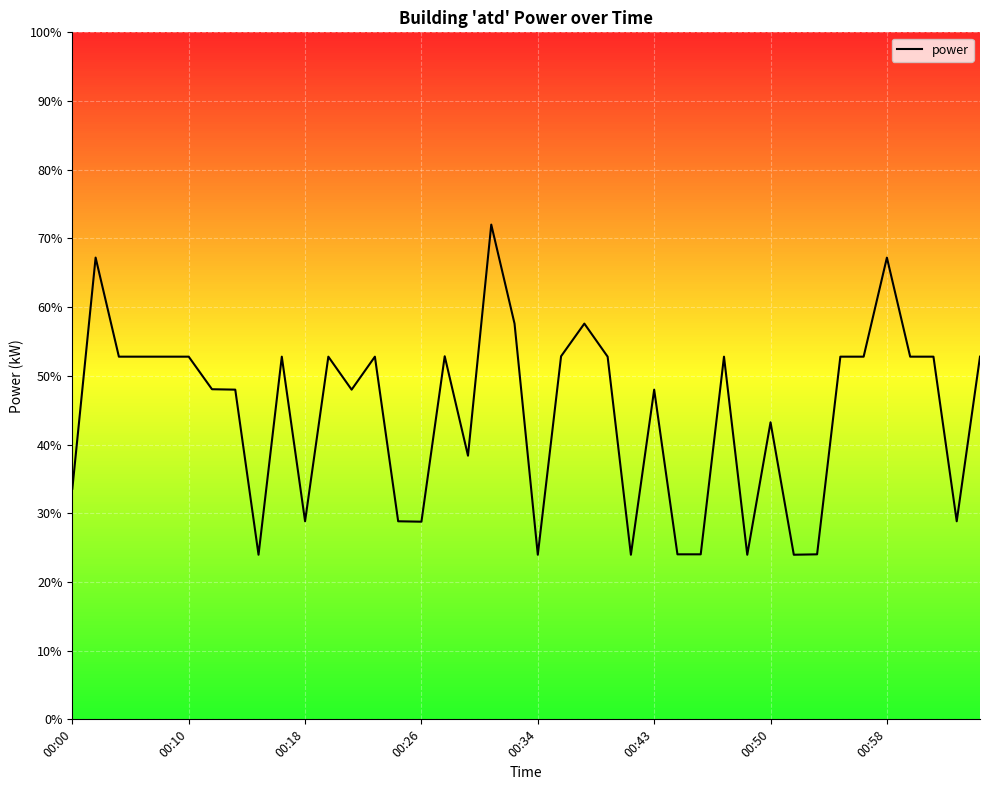

What is the smallest value displayed?

24.0